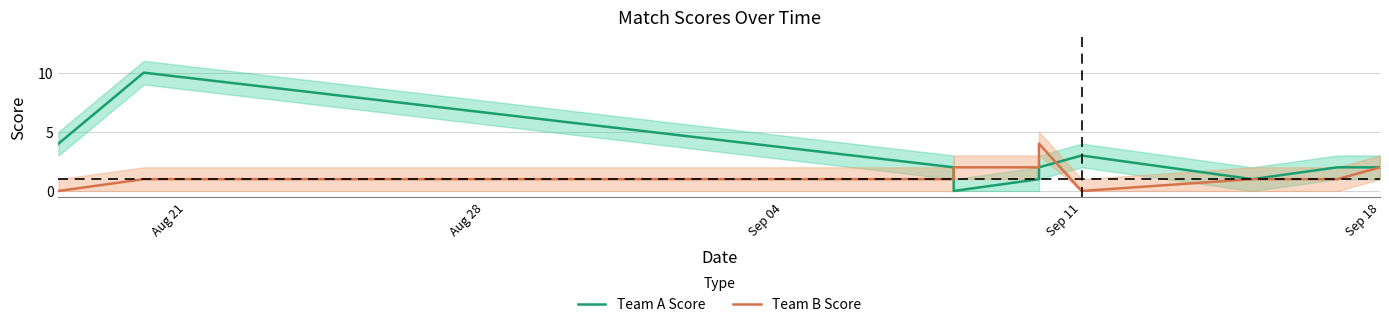

Between which two adjacent categories do Team A Score and Team B Score first intersect?

Sep 04 and Sep 11